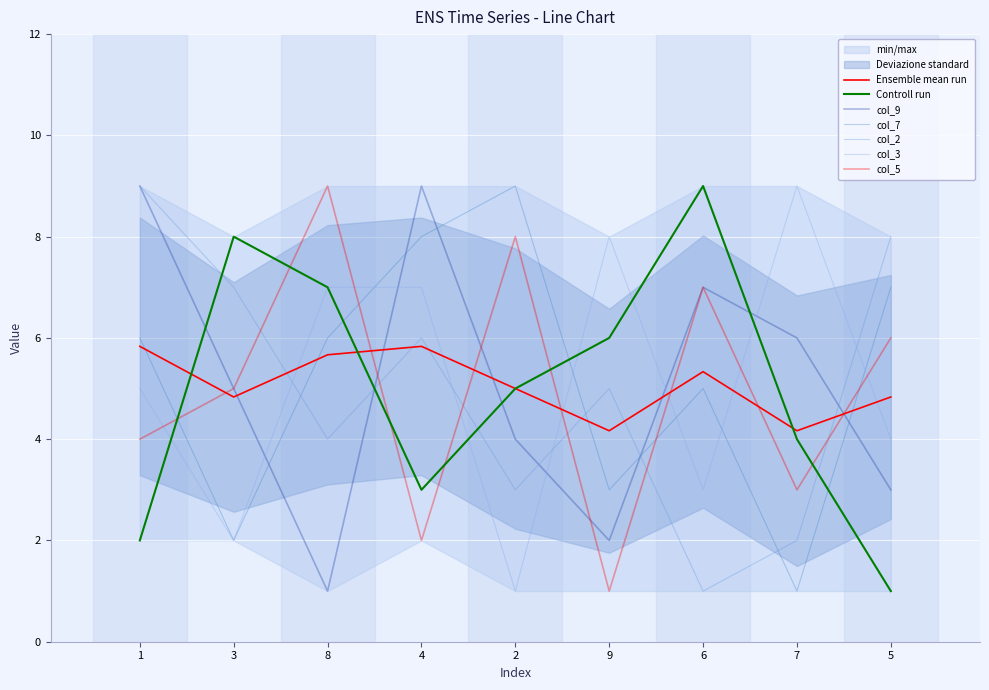

In col_2, how many points are higher than both neighbors (excluding endpoints)?

2